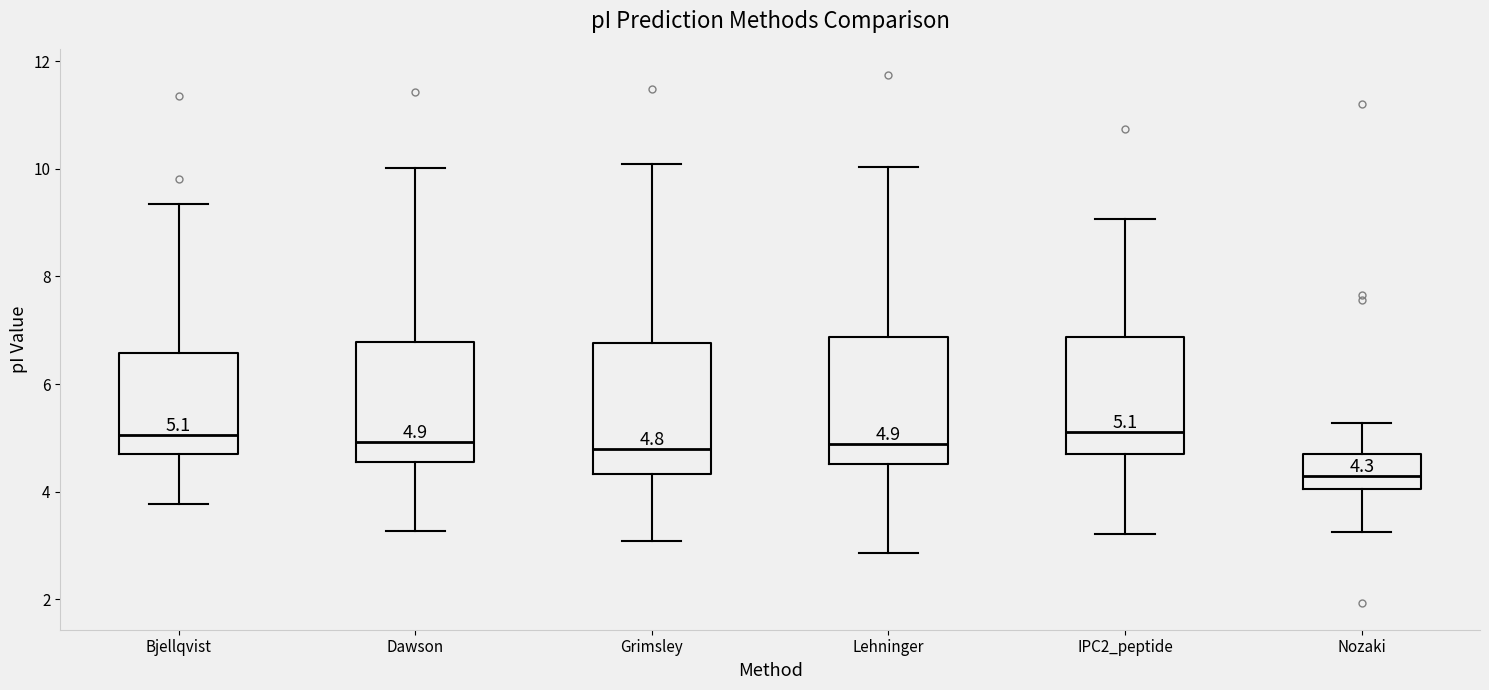

Which box's median line is the lowest?

Nozaki